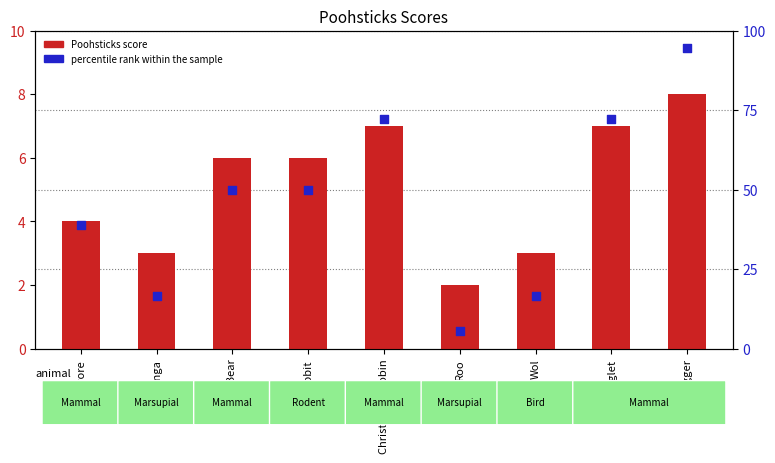

What is the total value across all series at Piglet?

79.2